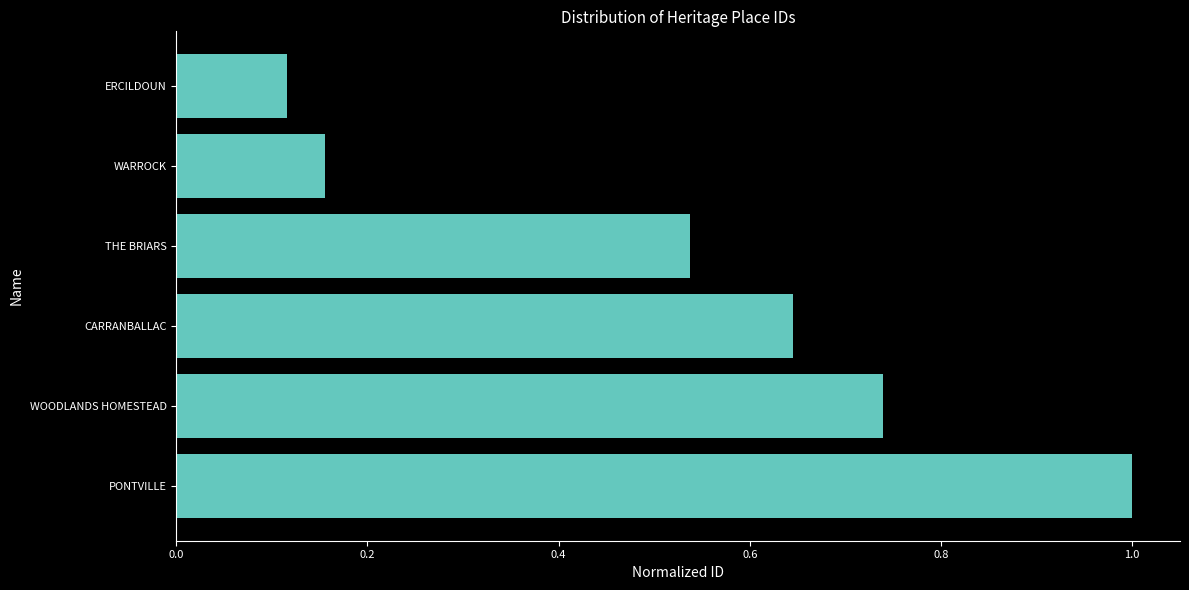

Does the chart contain stacked bars?

No